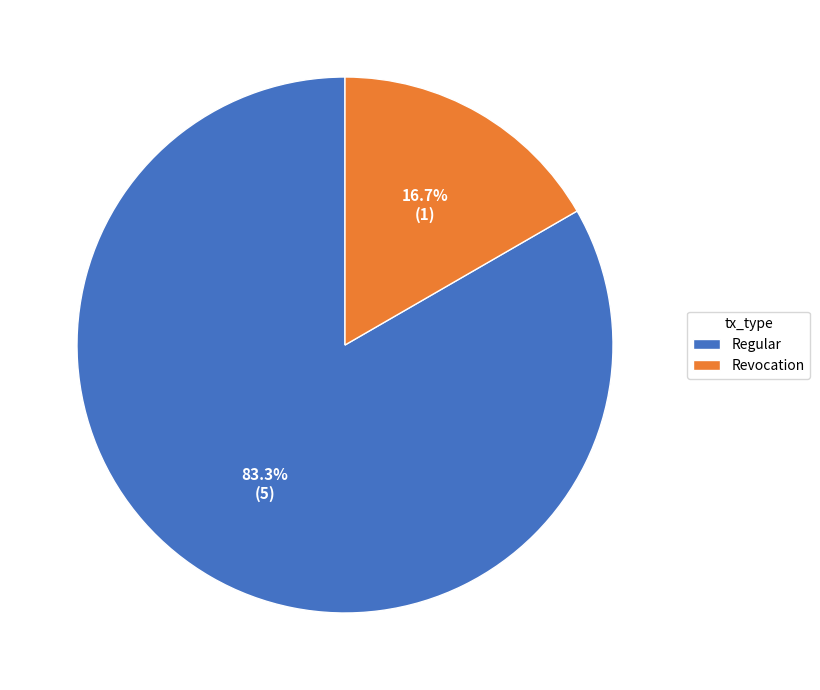

Which has a higher value, Revocation or Regular?

Regular